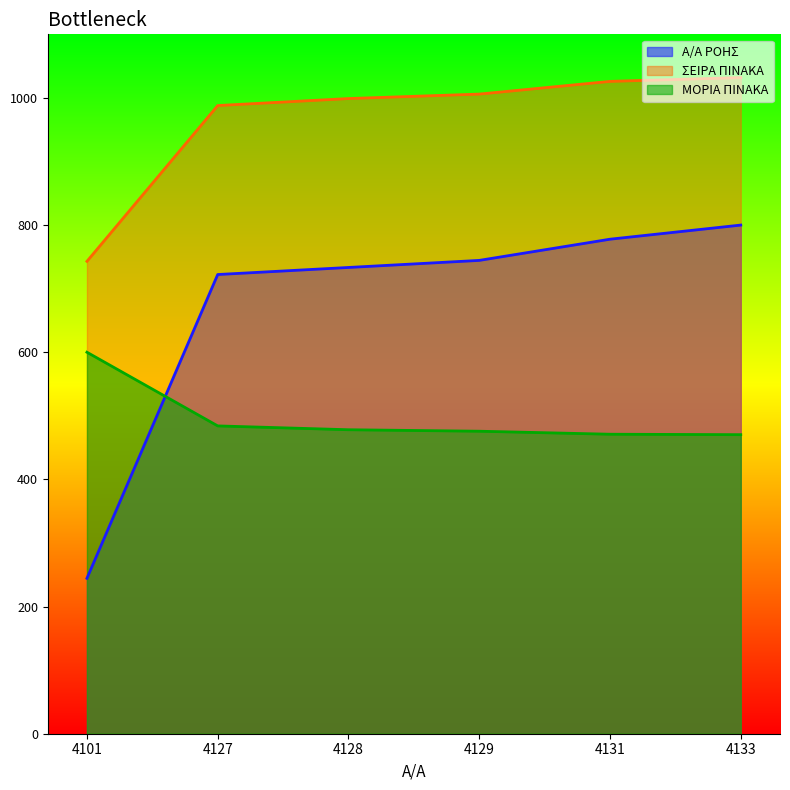

Is the value of Α/Α ΡΟΗΣ at 4127 greater than the value of ΜΟΡΙΑ ΠΙΝΑΚΑ at 4133?

Yes